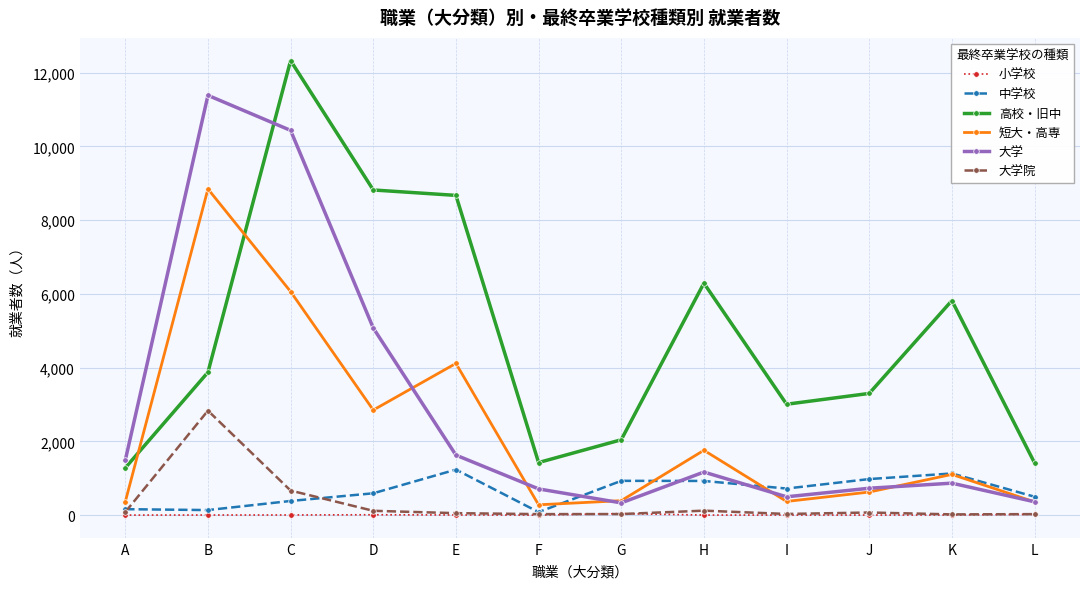

At which category is the sum across all series the highest?

C